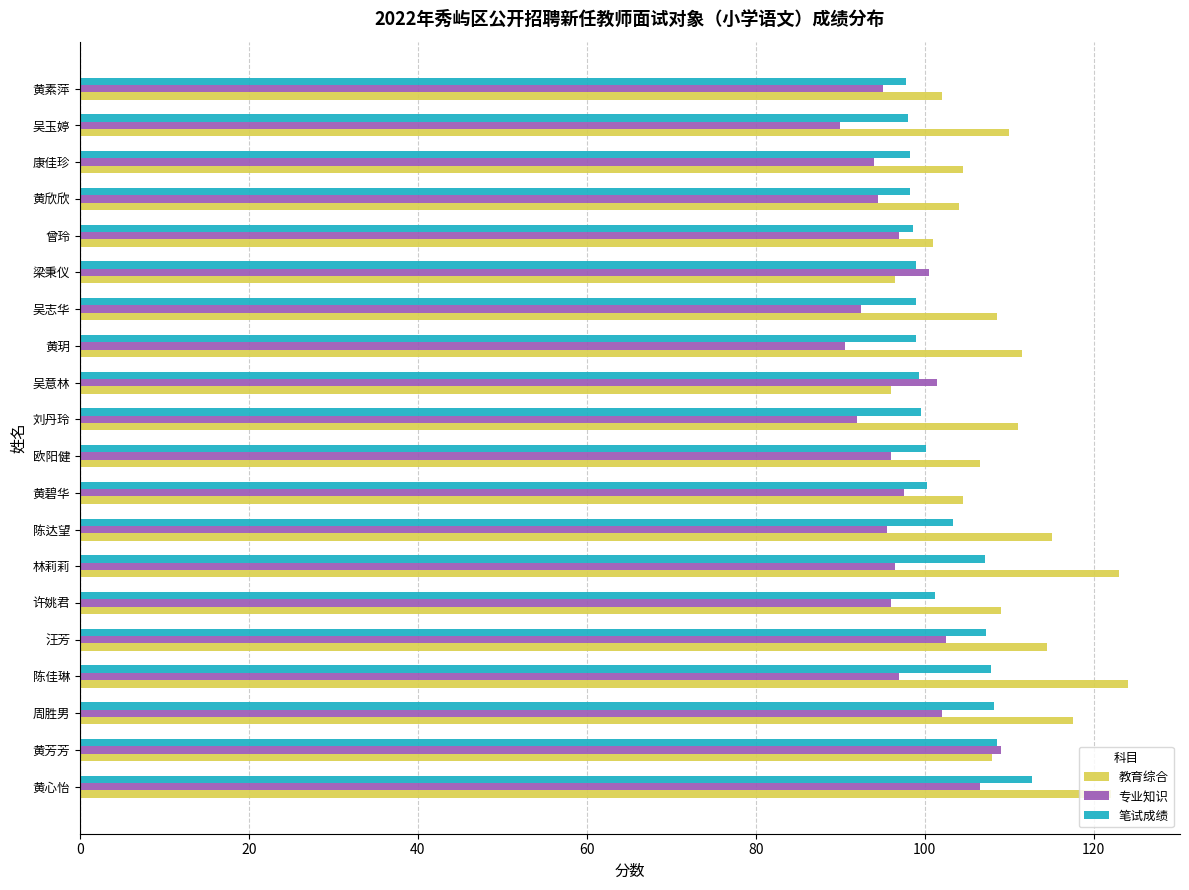

What is the difference between the second highest and second lowest values in the 笔试成绩 series?

10.6